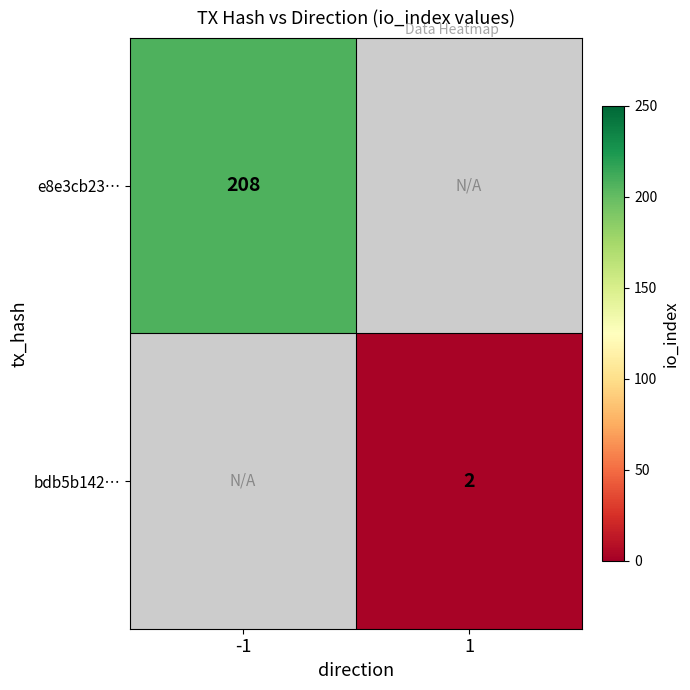

True or false: bdb5b142… has a value of 3 at 1.

False